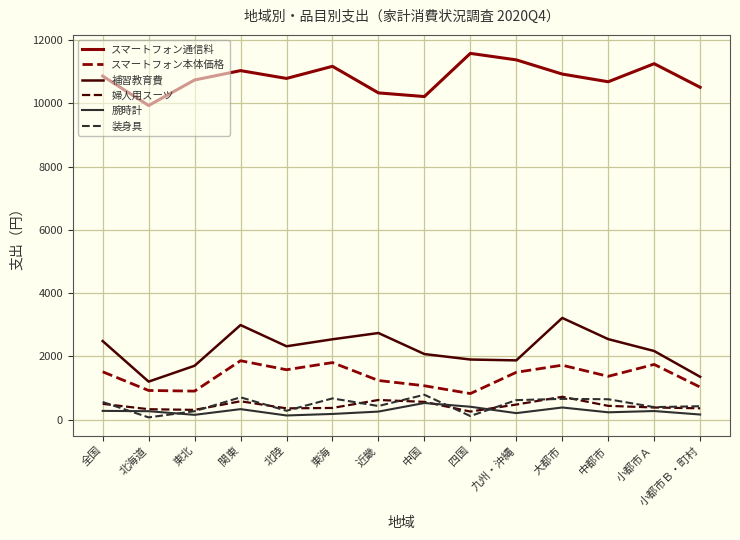

What position from the left is 中国?

8